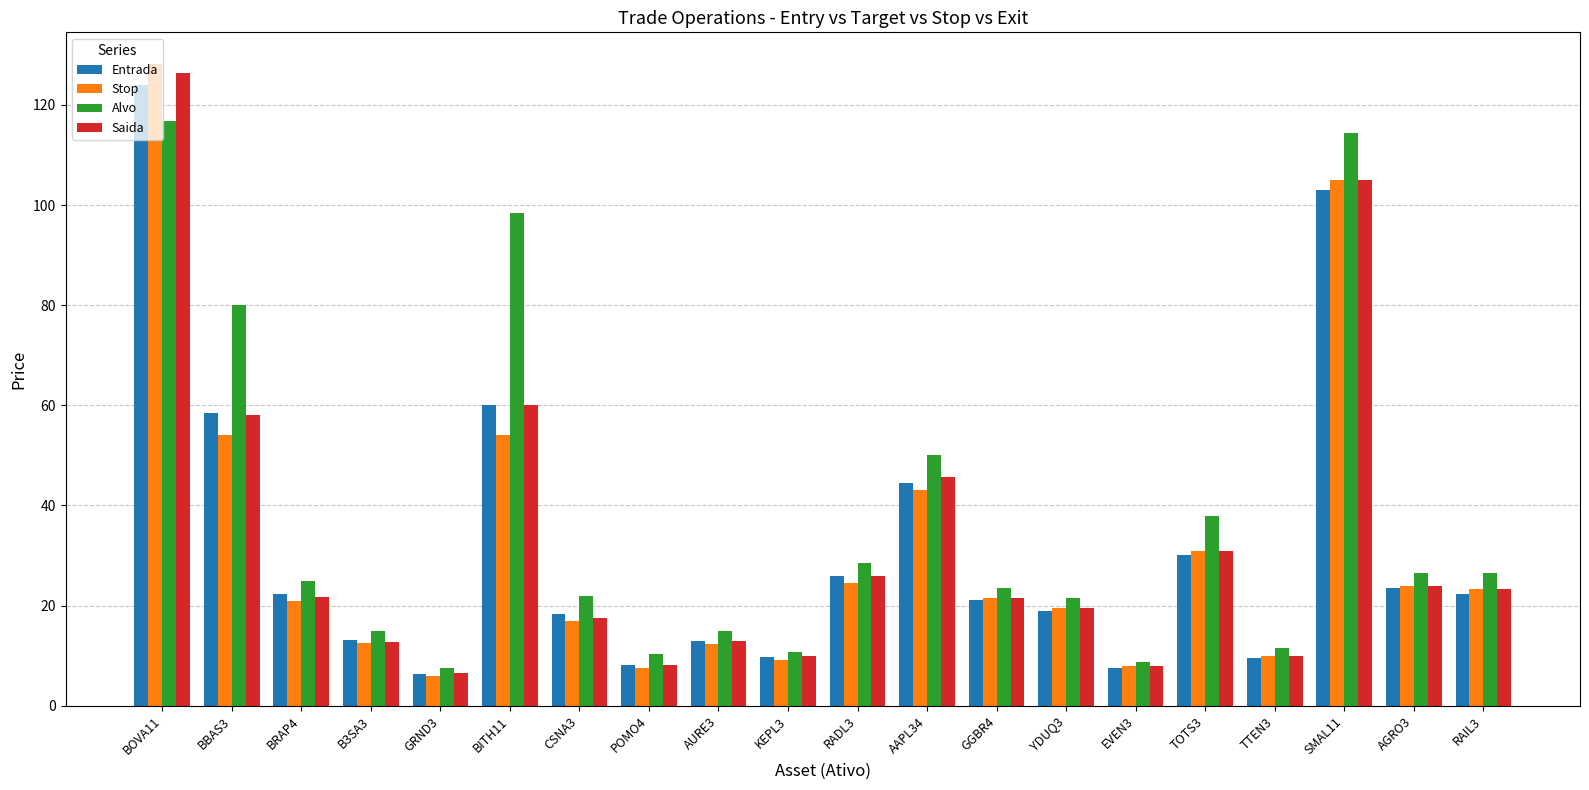

At which category is the sum across all series the highest?

BOVA11